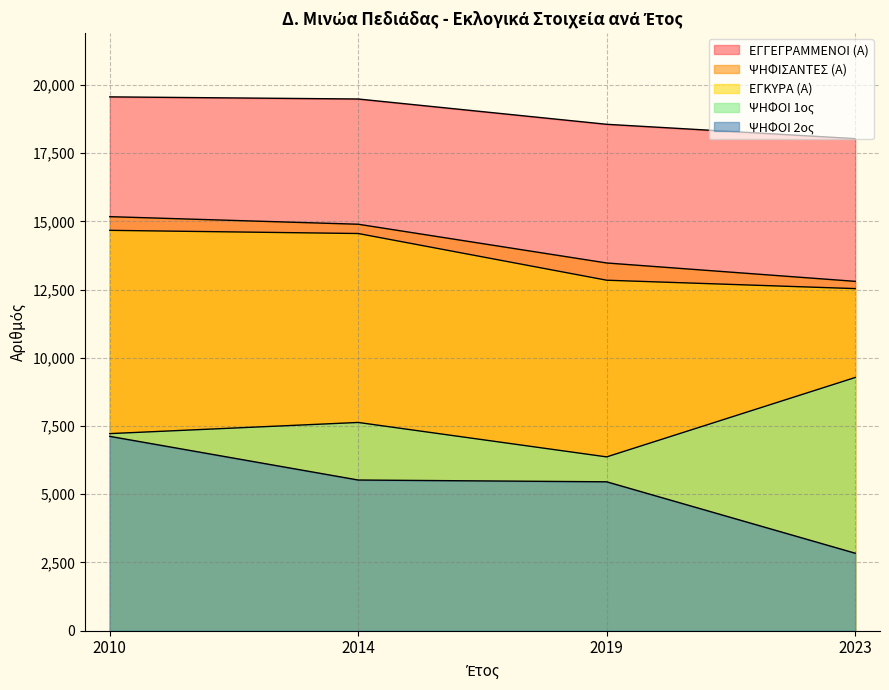

What is the value of the ΕΓΚΥΡΑ (Α) point at the 1st from the left?

14673